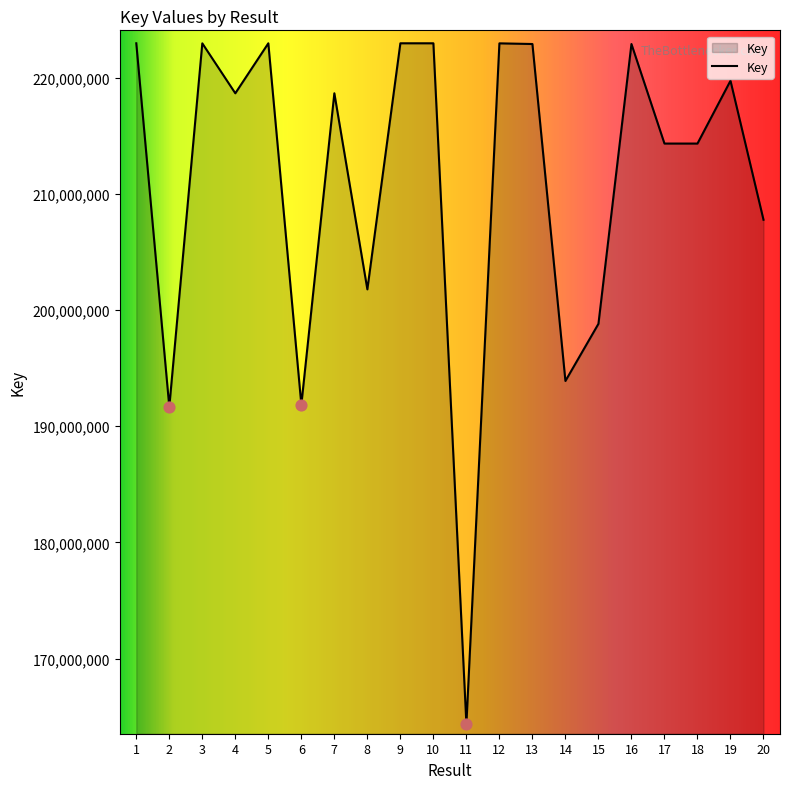

Which has a higher value, 17 or 1?

1